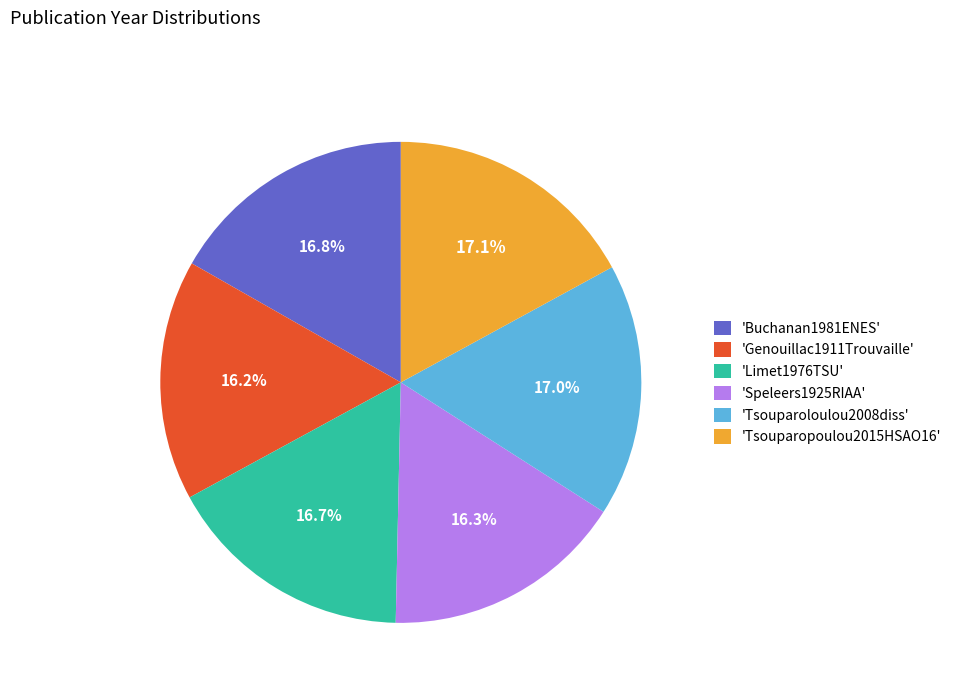

How many slices are in this pie chart?

6